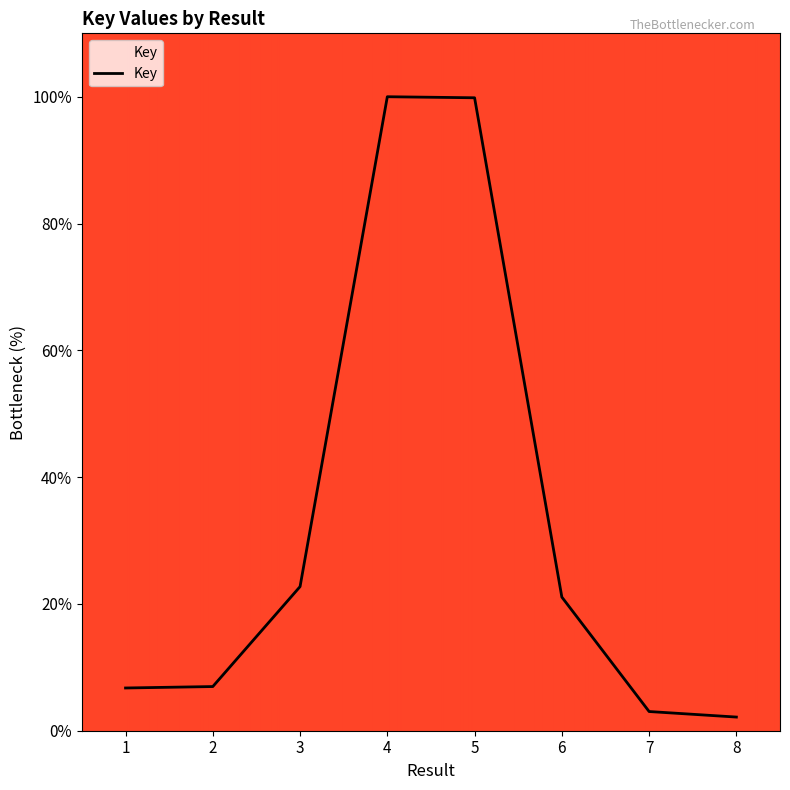

Does the chart have visible grid lines?

No